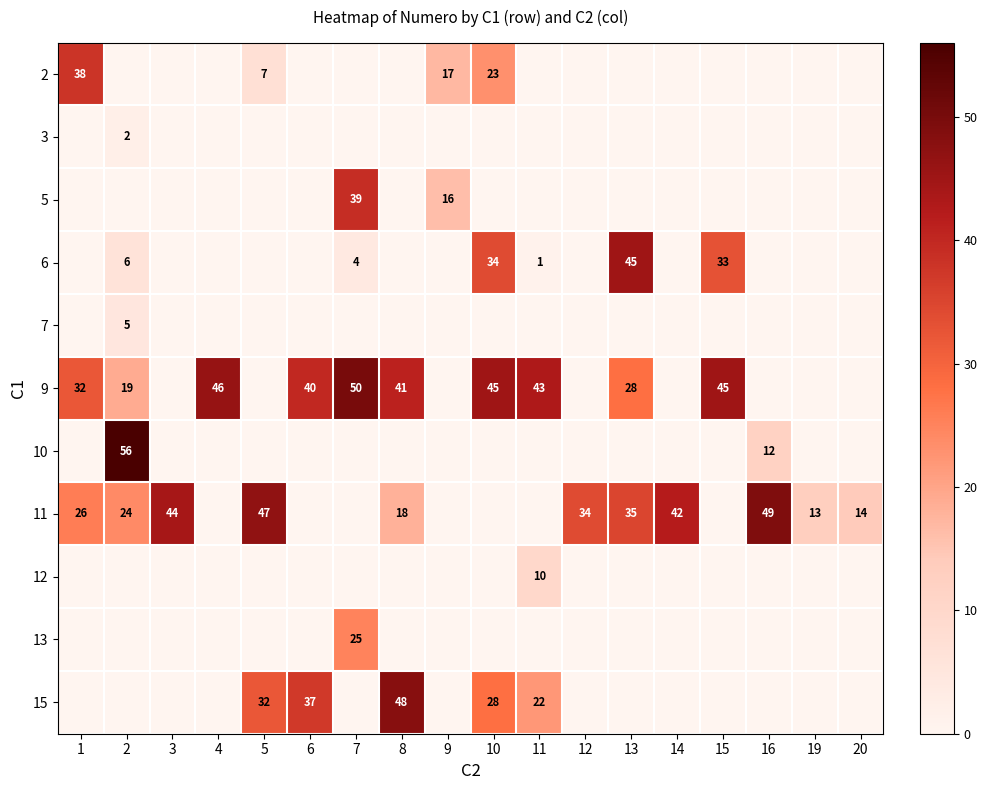

True or false: 11 has a value of 49 at 16.

True